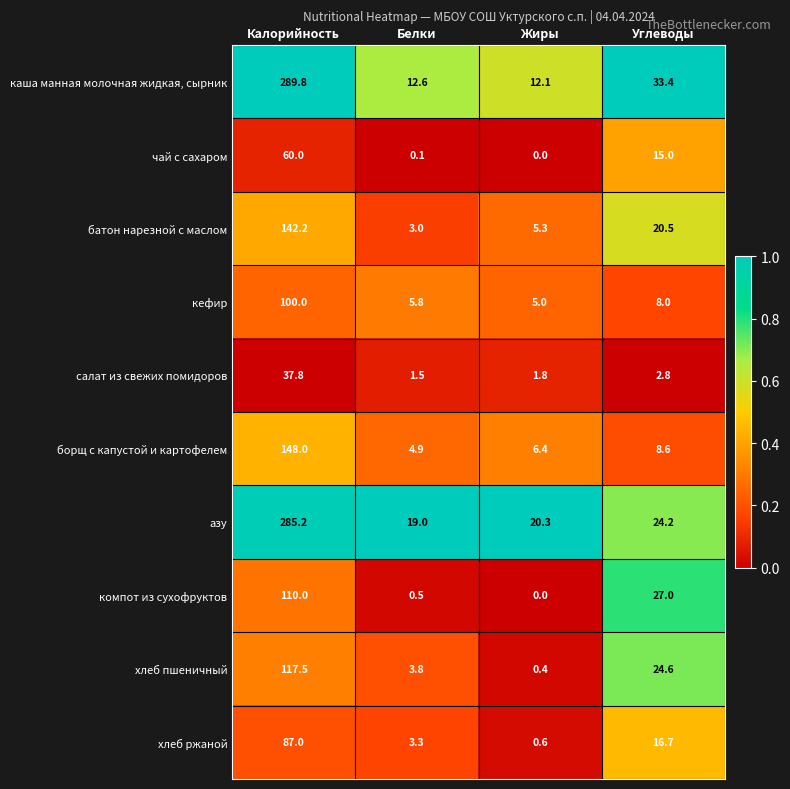

At which category does the chart reach its minimum across all series?

Жиры